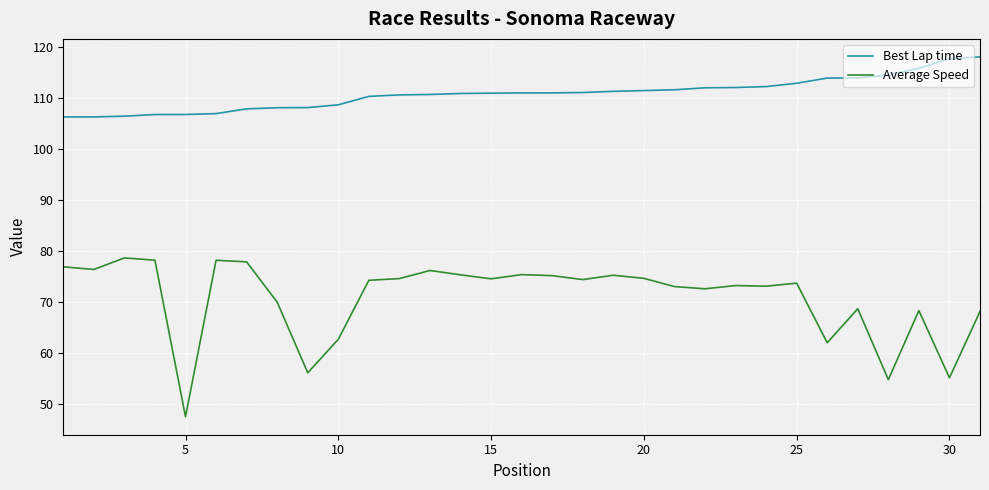

Which series has the widest spread of values?

Average Speed